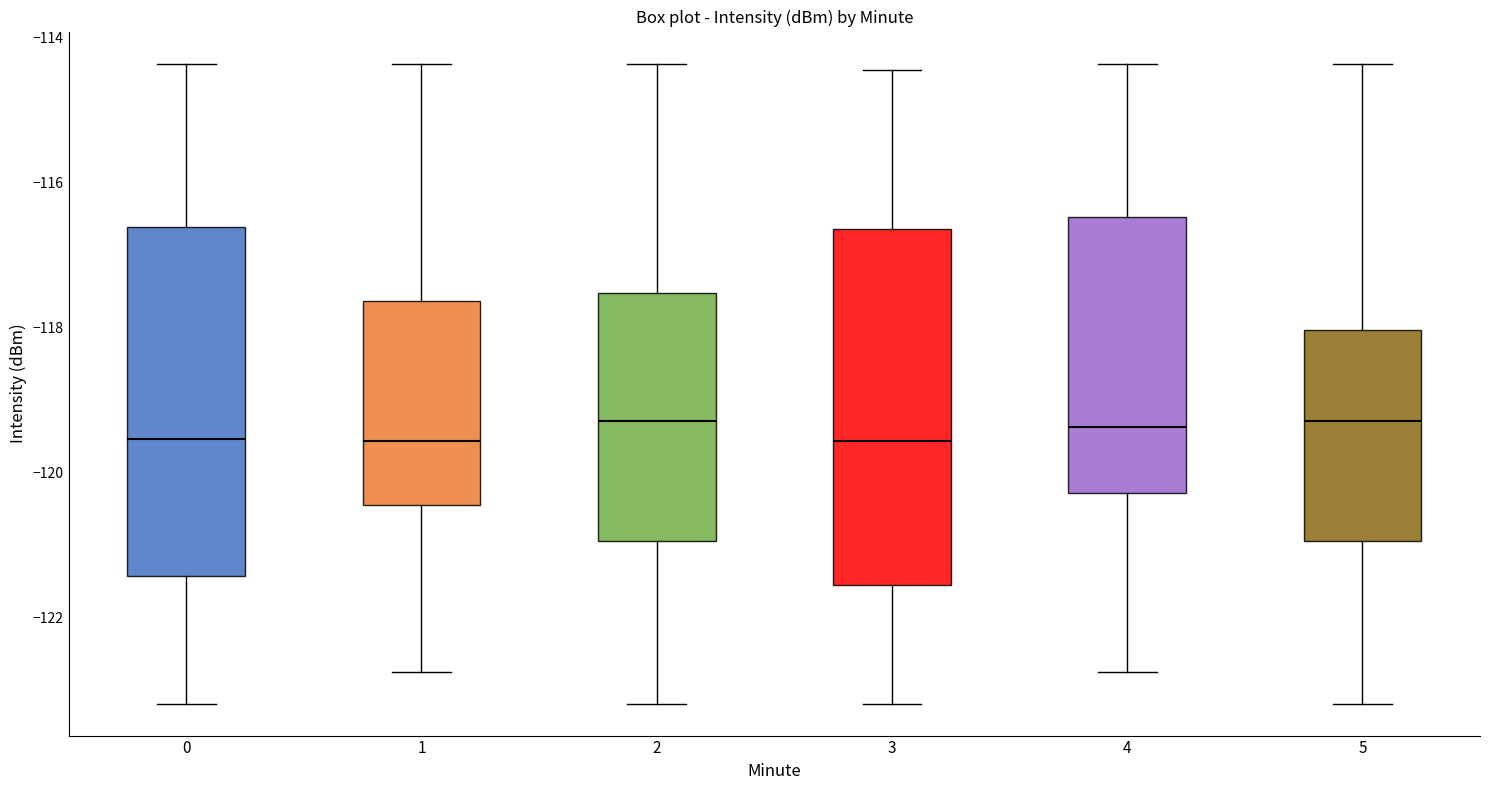

Reading left to right, transcribe this box plot: for each box, give where its median line is, the range the box spans, and where its two whiskers end, as read against the y-axis. The values are not printed on the chart, so give them approximately, as read against the axis.

0: median -119.6, box -121.4 to -116.6, whiskers -123.2 to -114.4
1: median -119.6, box -120.4 to -117.6, whiskers -122.8 to -114.4
2: median -119.2, box -121.0 to -117.6, whiskers -123.2 to -114.4
3: median -119.6, box -121.6 to -116.6, whiskers -123.2 to -114.4
4: median -119.4, box -120.2 to -116.4, whiskers -122.8 to -114.4
5: median -119.2, box -121.0 to -118.0, whiskers -123.2 to -114.4